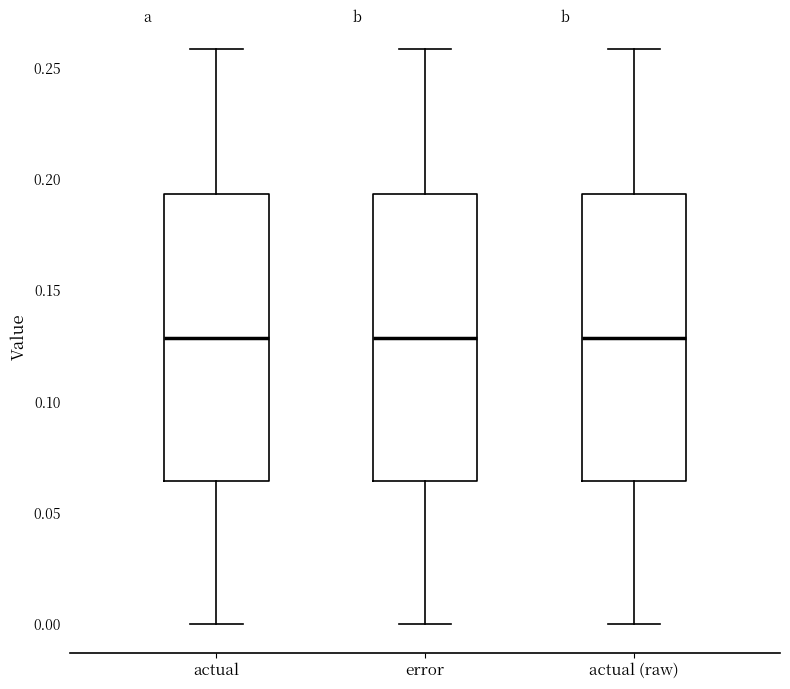

Reading left to right, read every box against the y-axis: the position of its median line, the range the box covers, and the ends of its whiskers. The values are not printed on the chart, so give them approximately, as read against the axis.

actual: median 0.130, box 0.065 to 0.195, whiskers 0.000 to 0.260
error: median 0.130, box 0.065 to 0.195, whiskers 0.000 to 0.260
actual (raw): median 0.130, box 0.065 to 0.195, whiskers 0.000 to 0.260